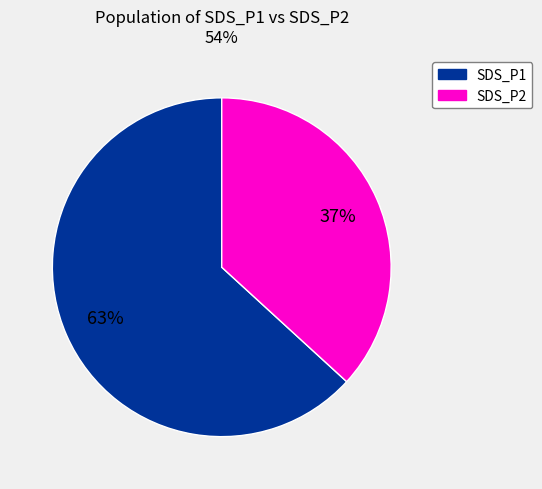

Is there any slice that represents more than half of the pie?

Yes